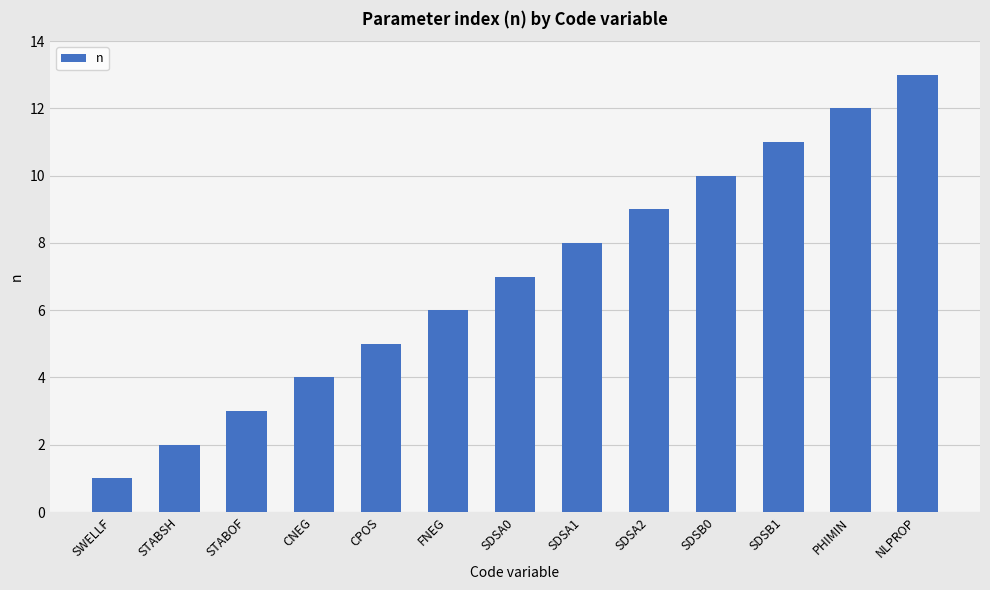

What is the difference between the second highest and second lowest values?

10